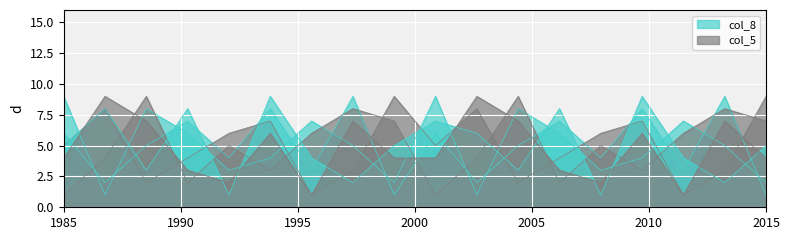

What is the difference between the maximum and minimum values in the col_5 series?

8